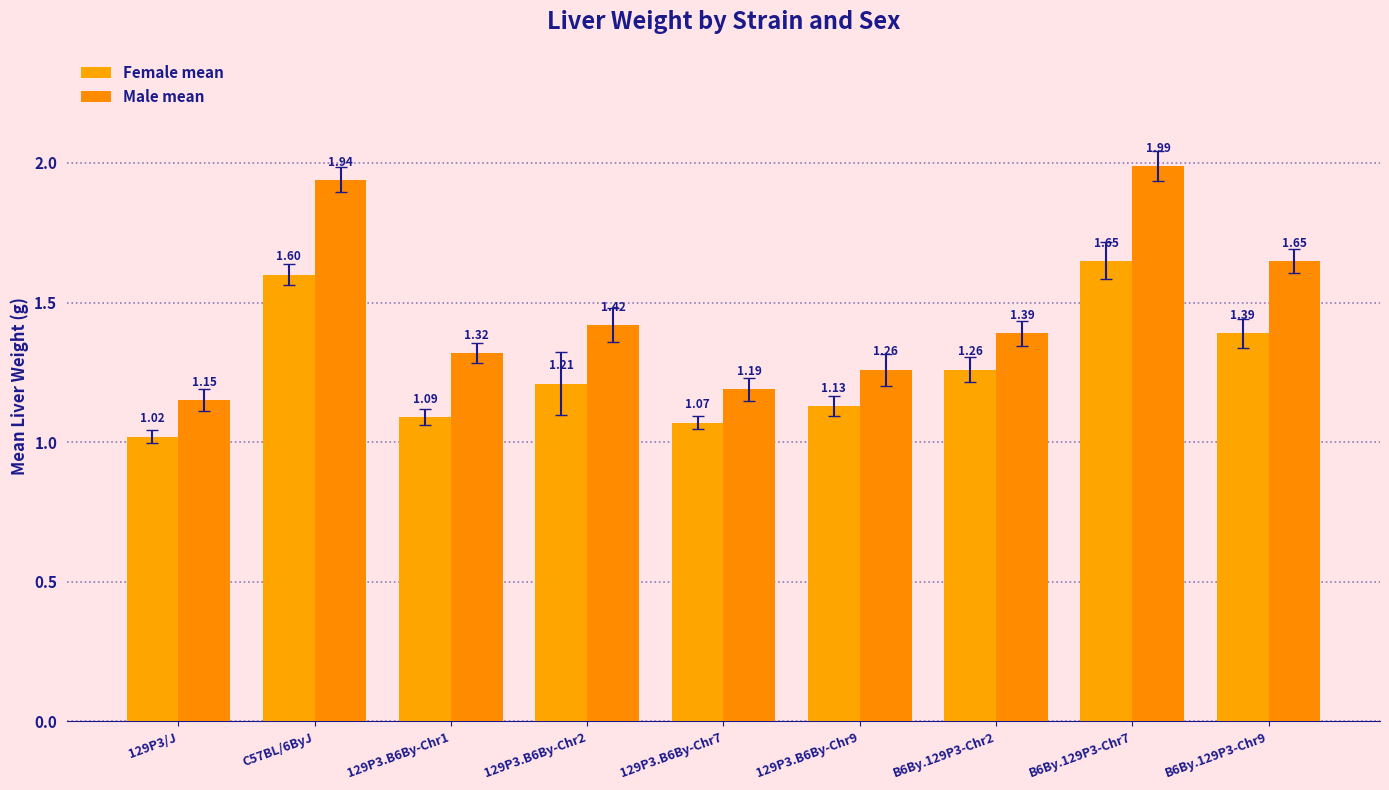

What is the difference between the maximum and minimum values in the Female mean series?

0.6